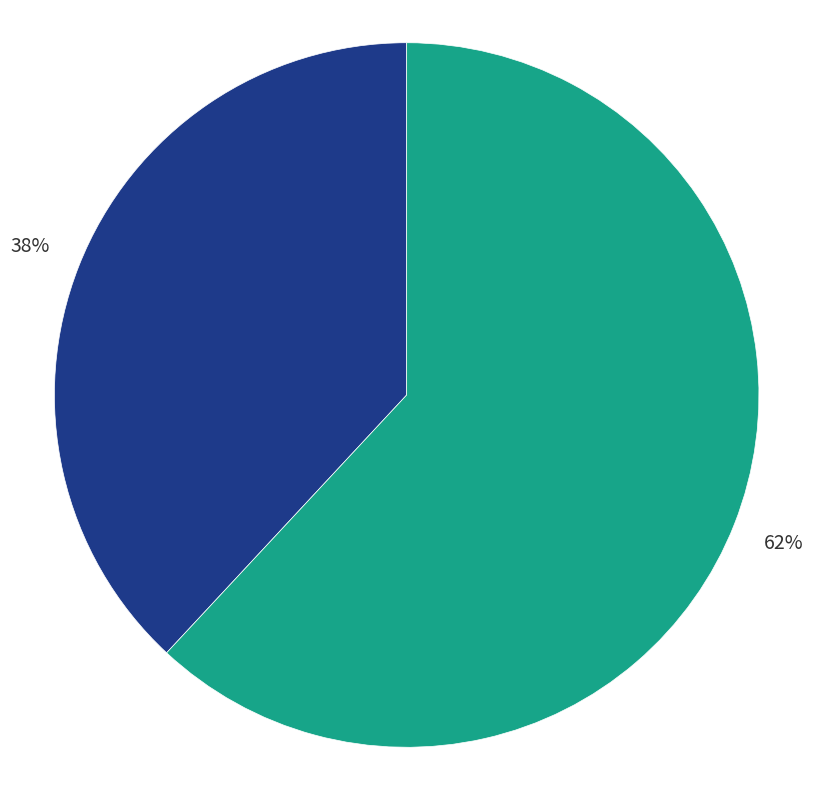

Is there a majority slice in this chart?

Yes